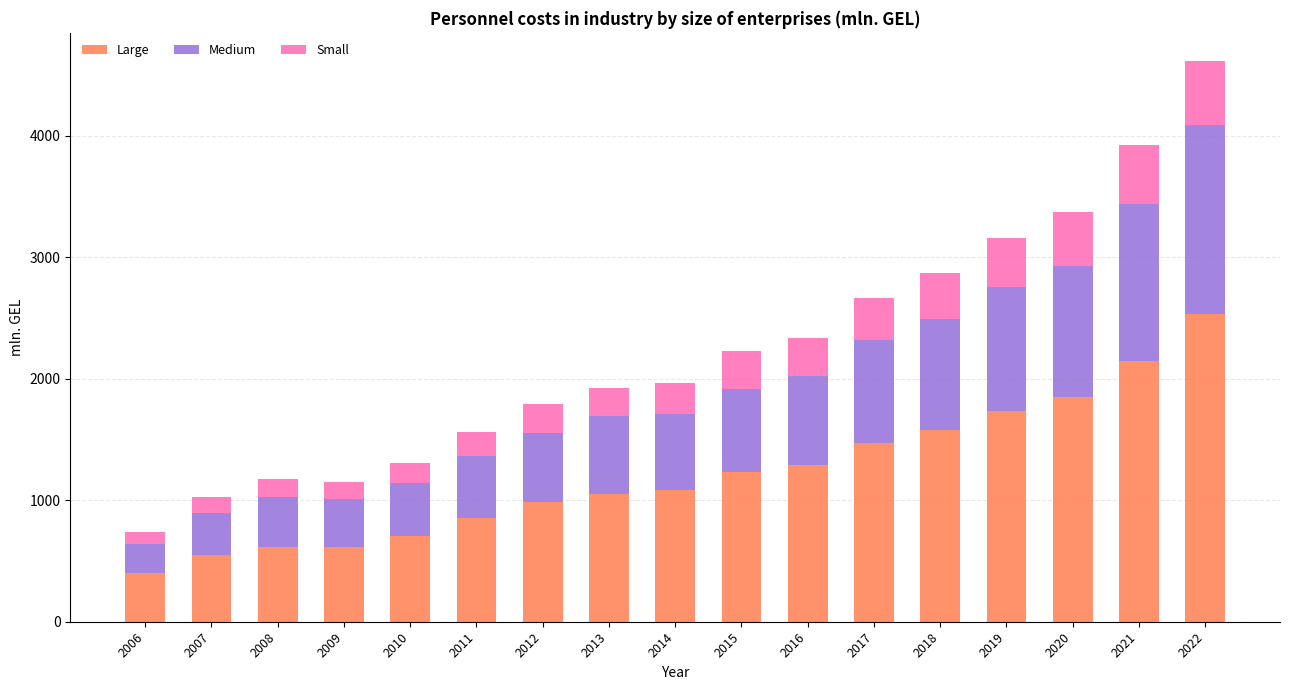

What is the total value across all series at 2009?

1150.9